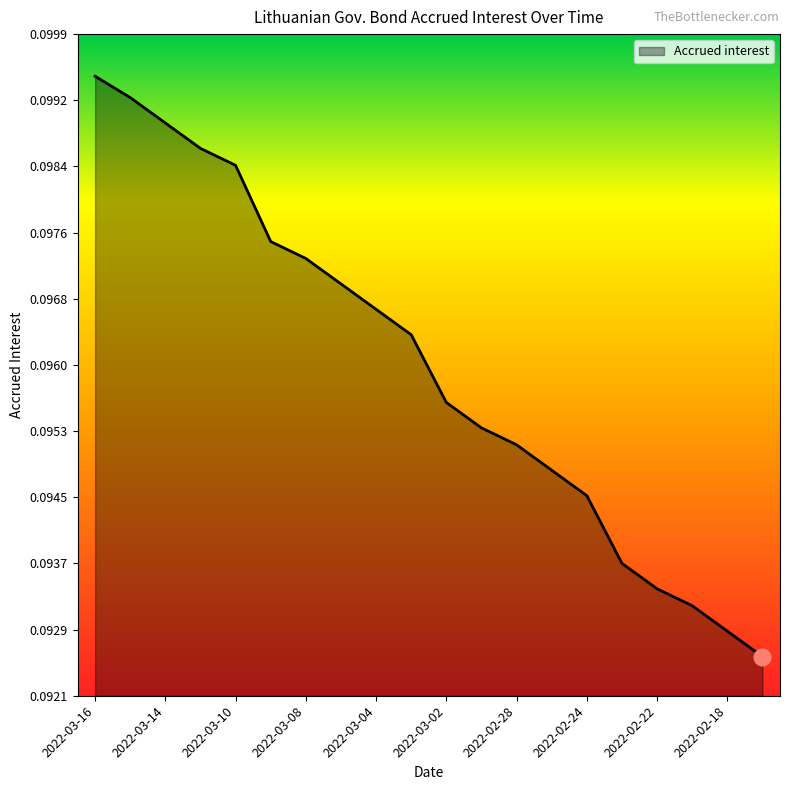

Which label corresponds to the smallest value in the chart?

2022-02-17